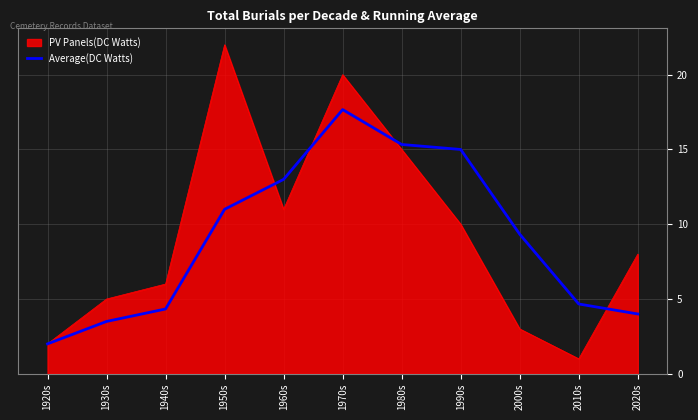

The Average(DC Watts) series shows 6.6 at 1960s. True or false?

False